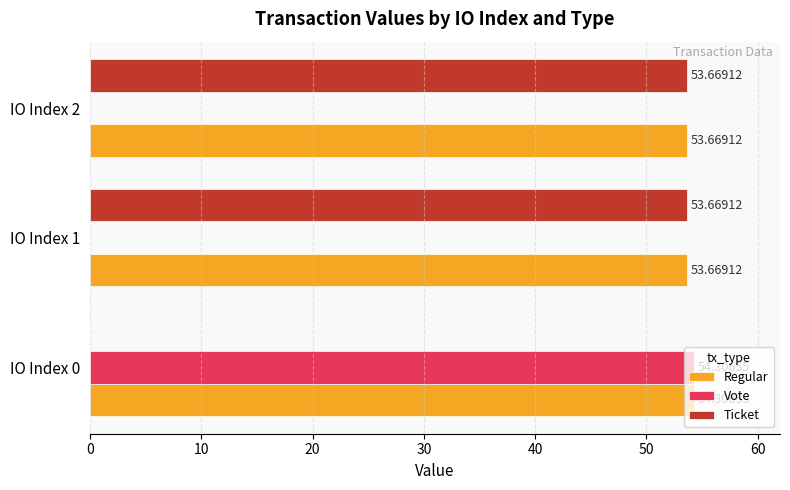

What are all the series names shown in the legend?

Regular, Vote, Ticket